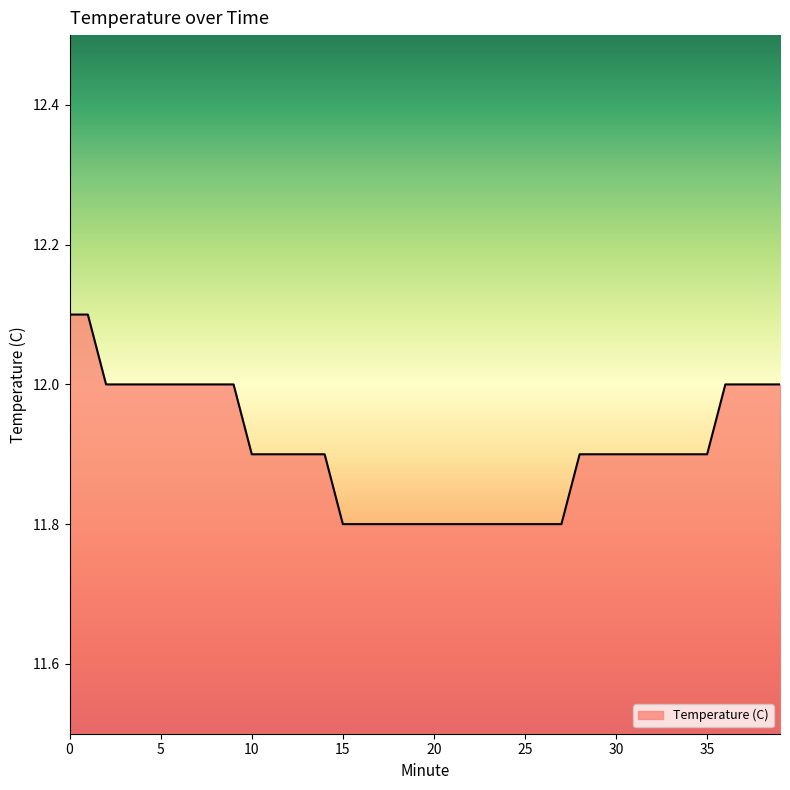

What is the minimum value shown in the chart?

11.8